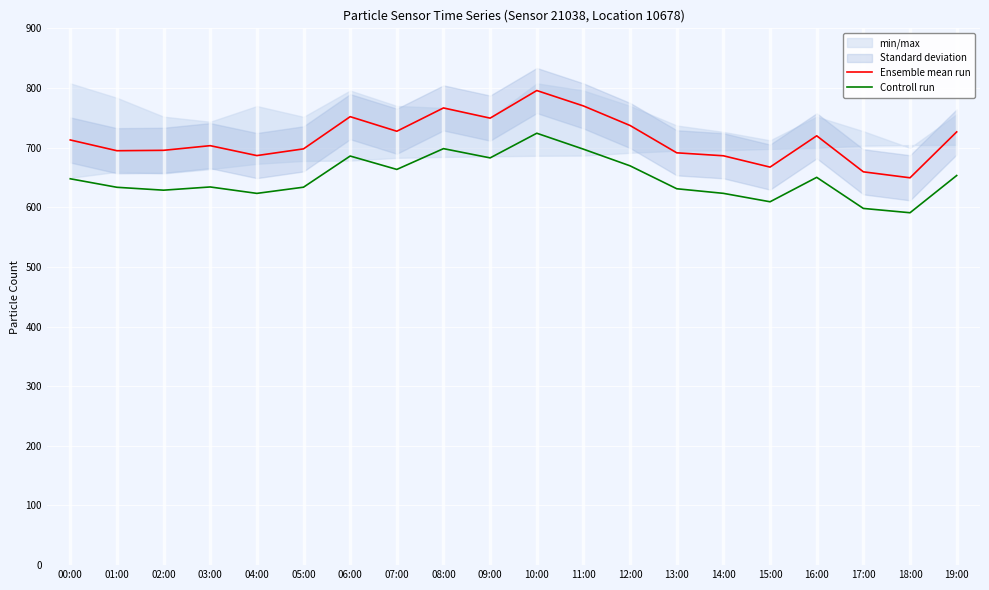

True or false: Controll run and Ensemble mean run intersect in this chart.

False